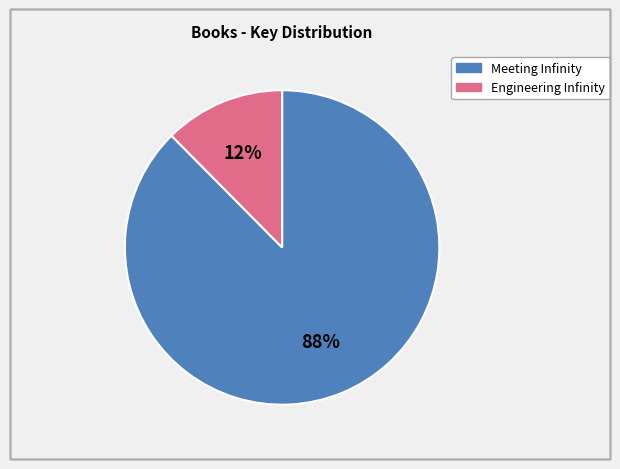

What is the smallest slice in the pie chart?

Engineering Infinity